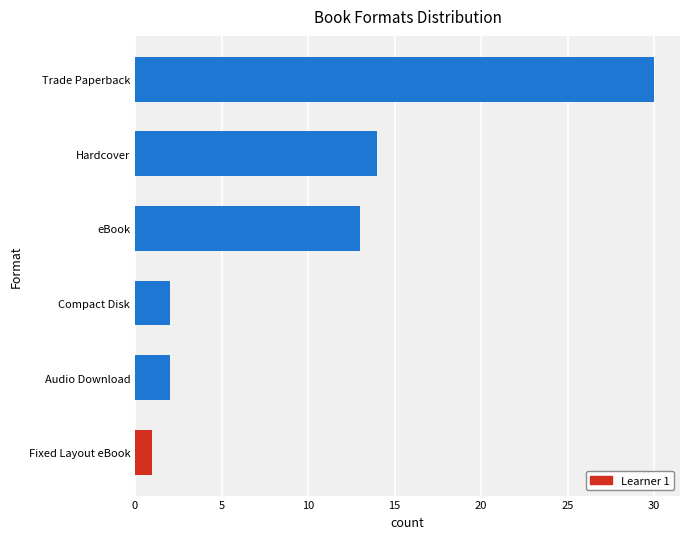

What is the change in value from Audio Download to Hardcover?

+12